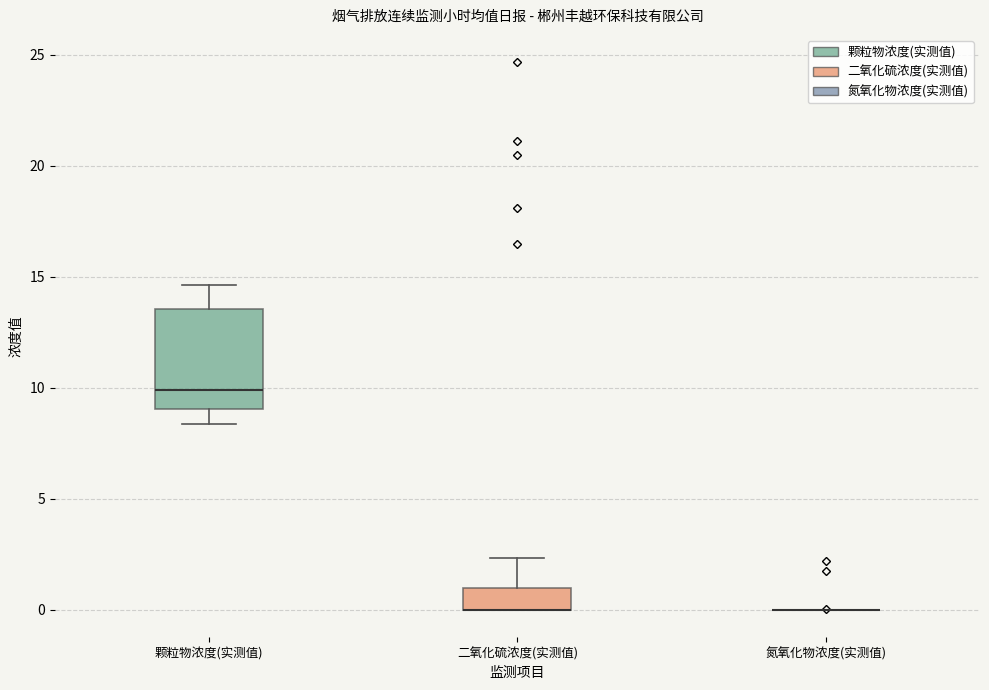

Reading left to right, read every box against the y-axis: the position of its median line, the range the box covers, and the ends of its whiskers. The values are not printed on the chart, so give them approximately, as read against the axis.

颗粒物浓度(实测值): median 10.0, box 9.0 to 13.5, whiskers 8.5 to 14.5
二氧化硫浓度(实测值): median 0.0 (drawn on the box's lower edge), box 0.0 to 1.0, whiskers 0.0 to 2.5
氮氧化物浓度(实测值): box collapsed to a line at 0.0, whiskers 0.0 to 0.0